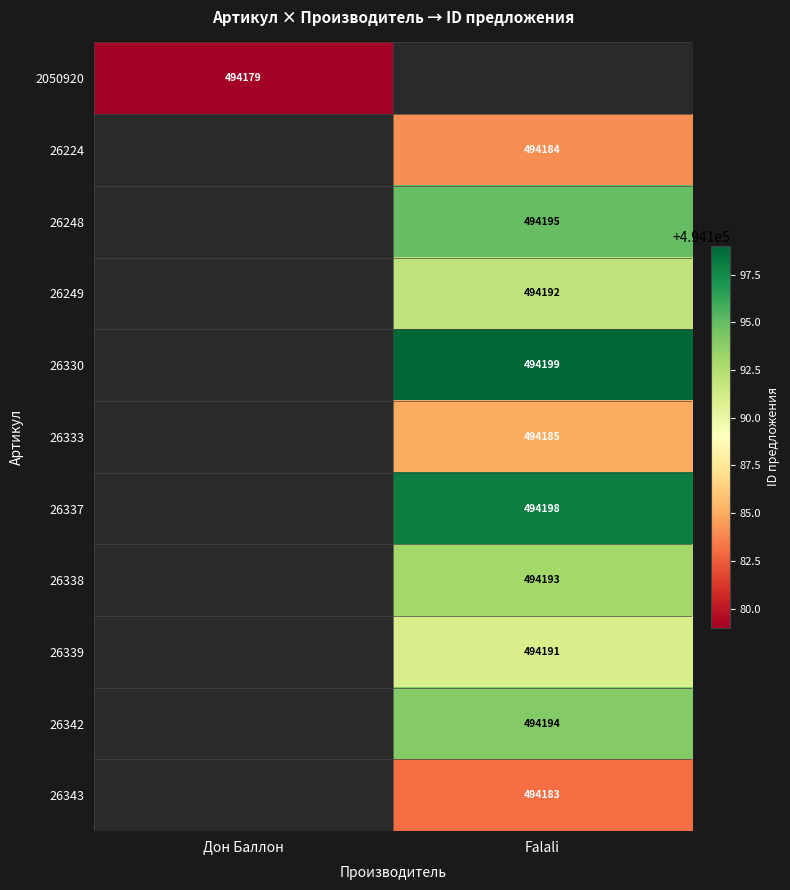

The value of 26248 at Falali is 676945.4. True or false?

False